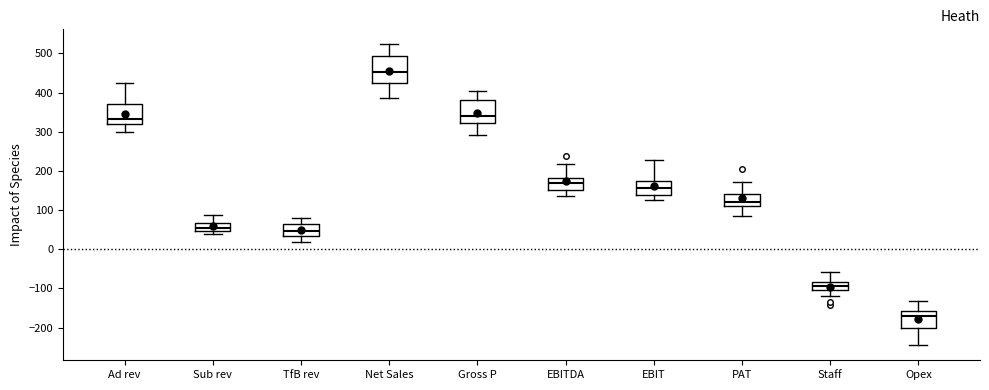

Reading left to right, read every box against the y-axis: the position of its median line, the range the box covers, and the ends of its whiskers. The values are not printed on the chart, so give them approximately, as read against the axis.

Ad rev: median 330, box 320 to 370, whiskers 300 to 430
Sub rev: median 50 (inside the box), box 50 to 70, whiskers 40 to 90
TfB rev: median 50, box 30 to 60, whiskers 20 to 80
Net Sales: median 450, box 430 to 490, whiskers 390 to 520
Gross P: median 340, box 320 to 380, whiskers 290 to 400
EBITDA: median 170, box 150 to 180, whiskers 140 to 220
EBIT: median 160, box 140 to 170, whiskers 130 to 230
PAT: median 120, box 110 to 140, whiskers 90 to 170
Staff: median -90, box -100 to -80, whiskers -120 to -60
Opex: median -170, box -200 to -160, whiskers -240 to -130